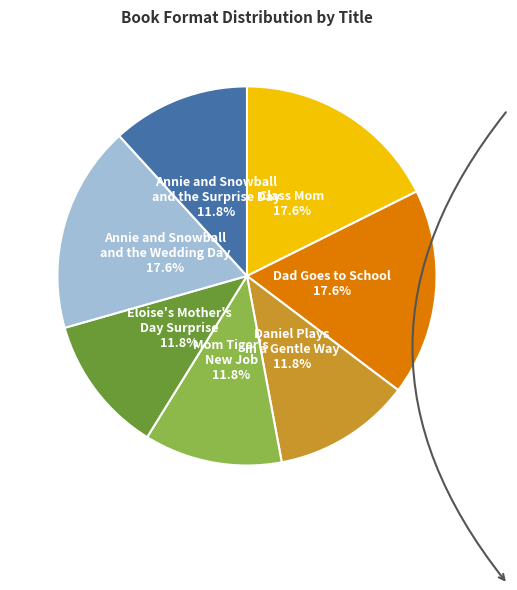

Is there any slice that represents more than half of the pie?

No